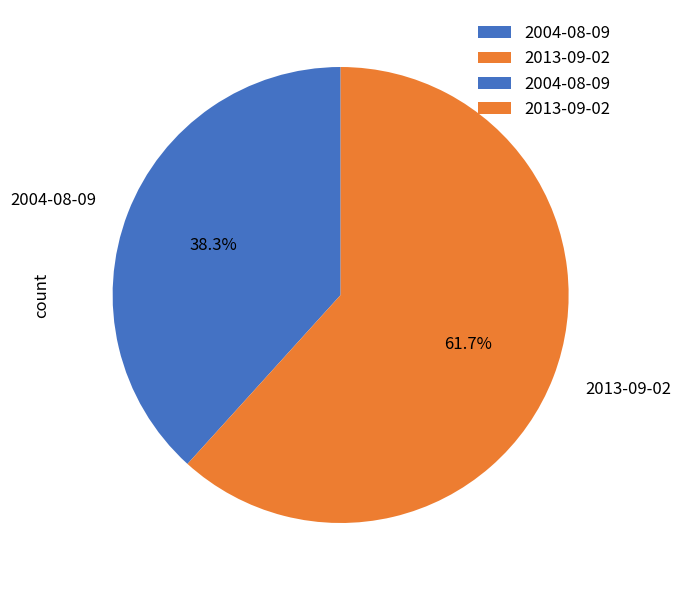

To the nearest percent, what is the difference between the largest and smallest slice percentages?

23%